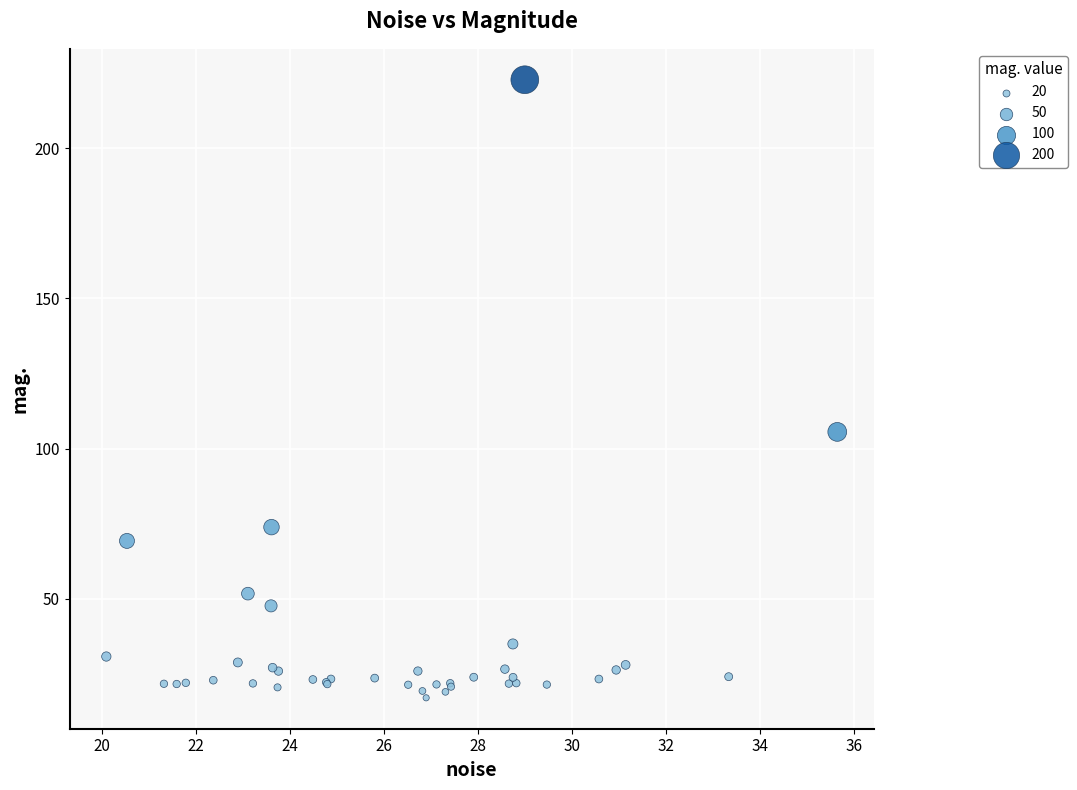

What Y value in the scatter plot is closest to 119?

105.6